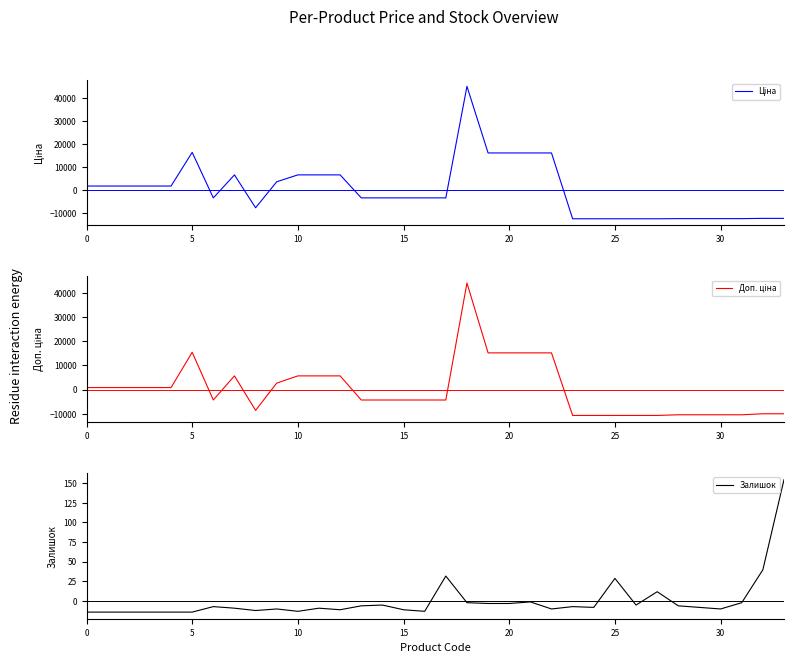

What is the minimum value for Залишок?

-14.4